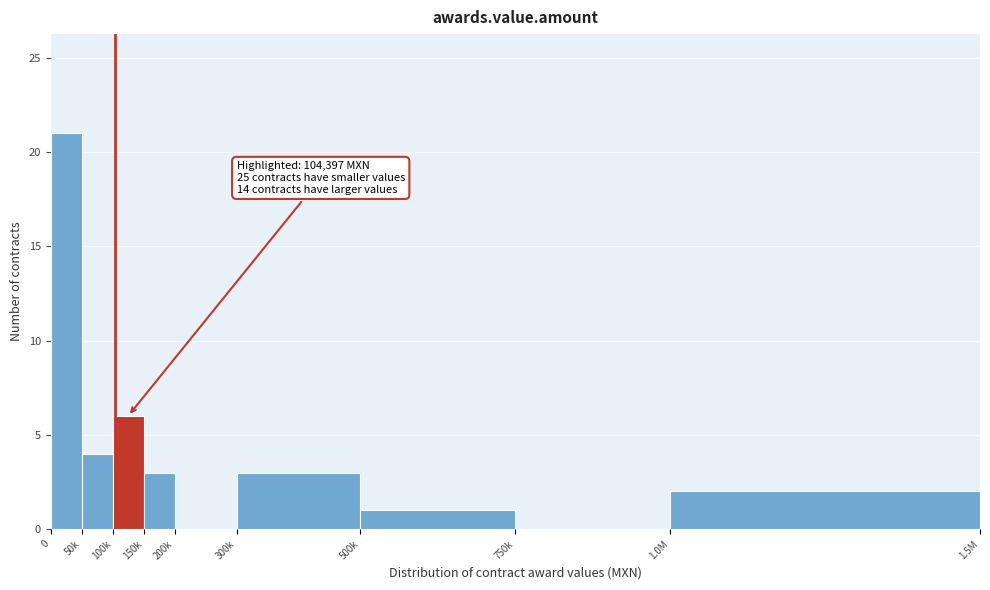

Reading left to right, extract all data points from this chart.

0=21	50k=4	100k=6	150k=3	200k=0	300k=3	500k=1	750k=0	1.0M=2